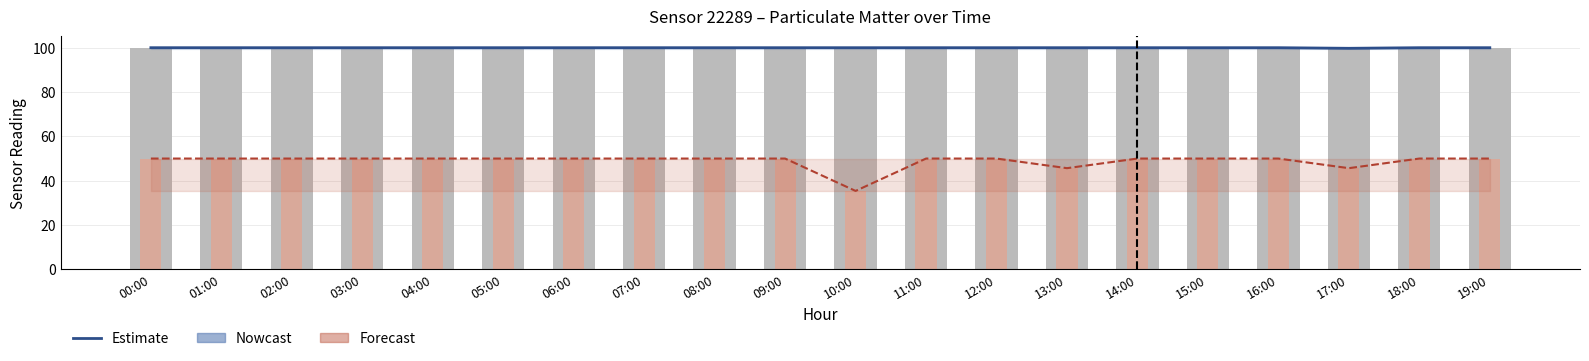

Between 03:00 and 13:00, which is larger?

03:00